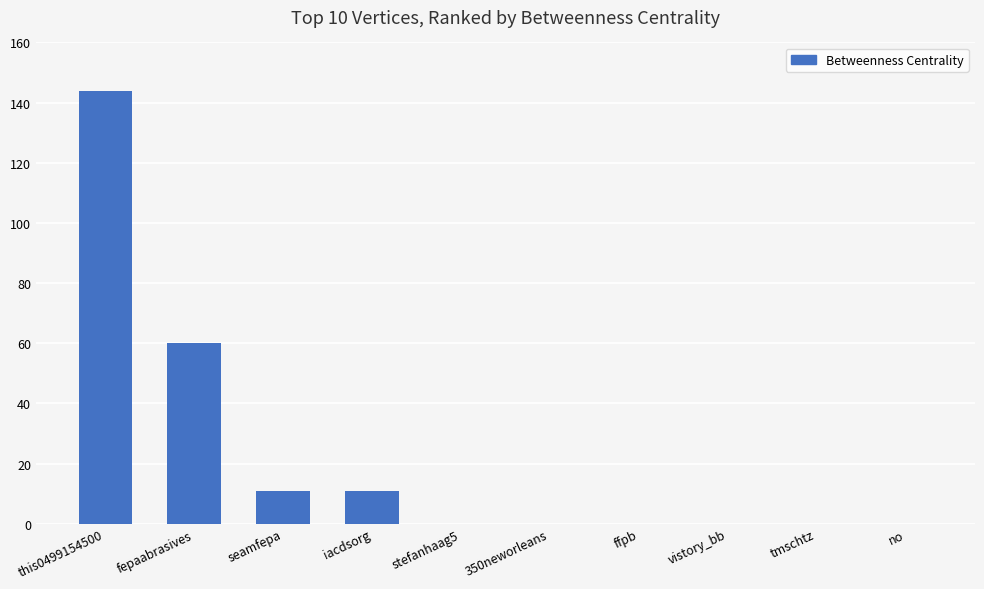

What is the sum of all values?

226